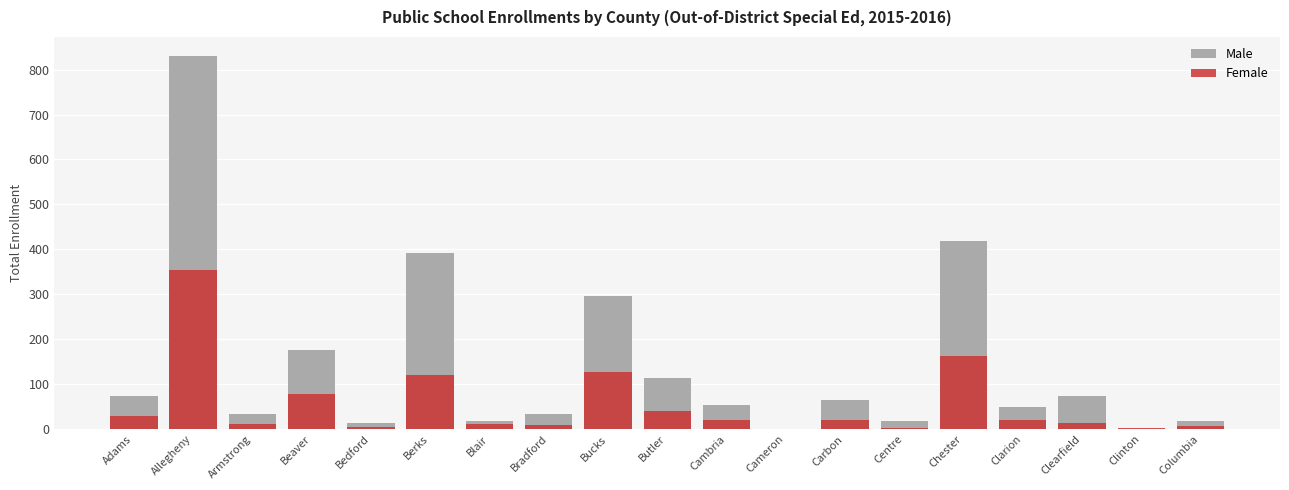

Count the number of data series in this chart.

2